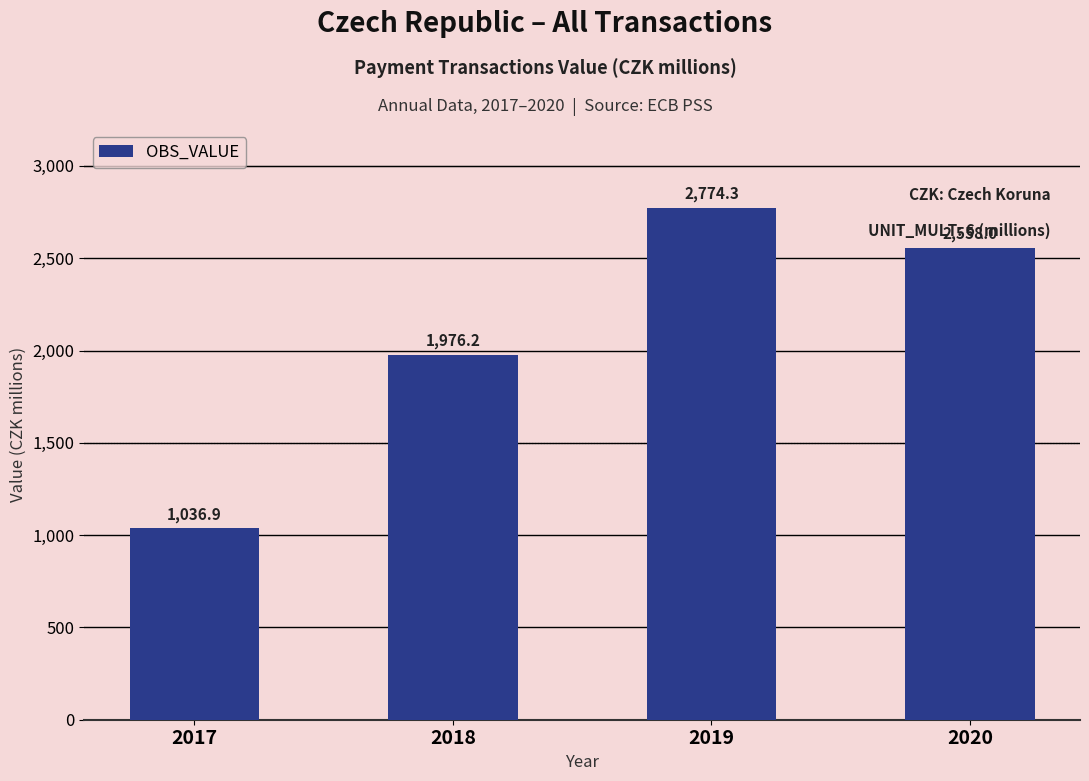

The value at 2017 is 1036.9. True or false?

True